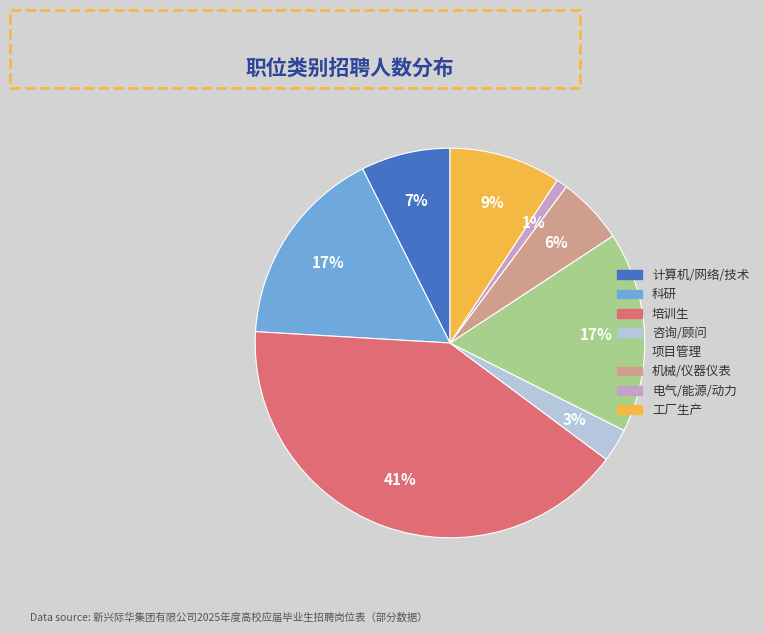

To the nearest percent, what is the difference between the 咨询/顾问 and 机械/仪器仪表 slice percentages?

3%